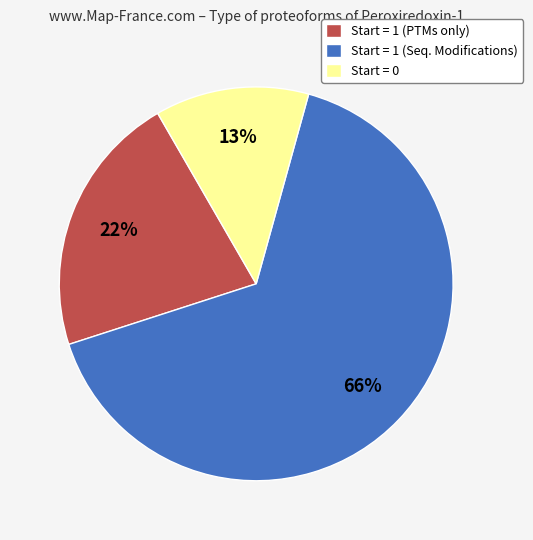

Which slice is the largest?

Start = 1 (Seq. Modifications)